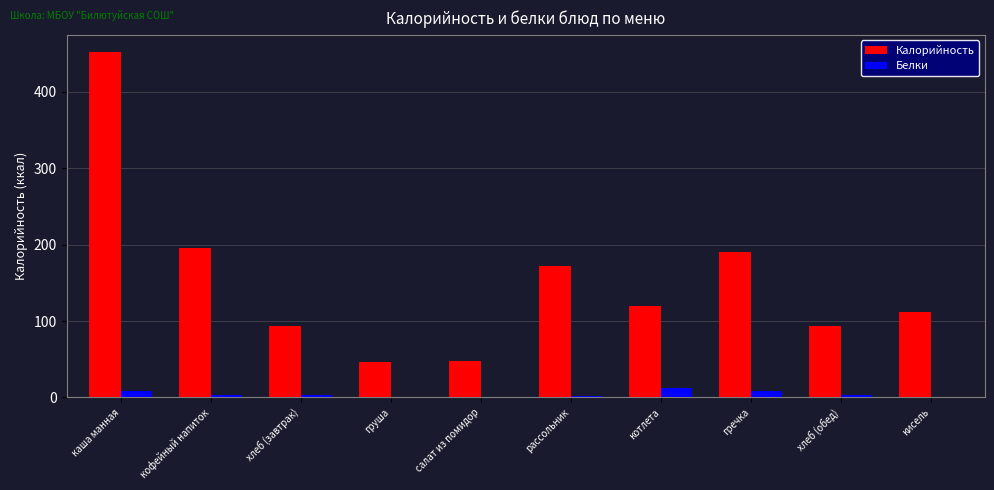

Does the chart contain stacked bars?

No